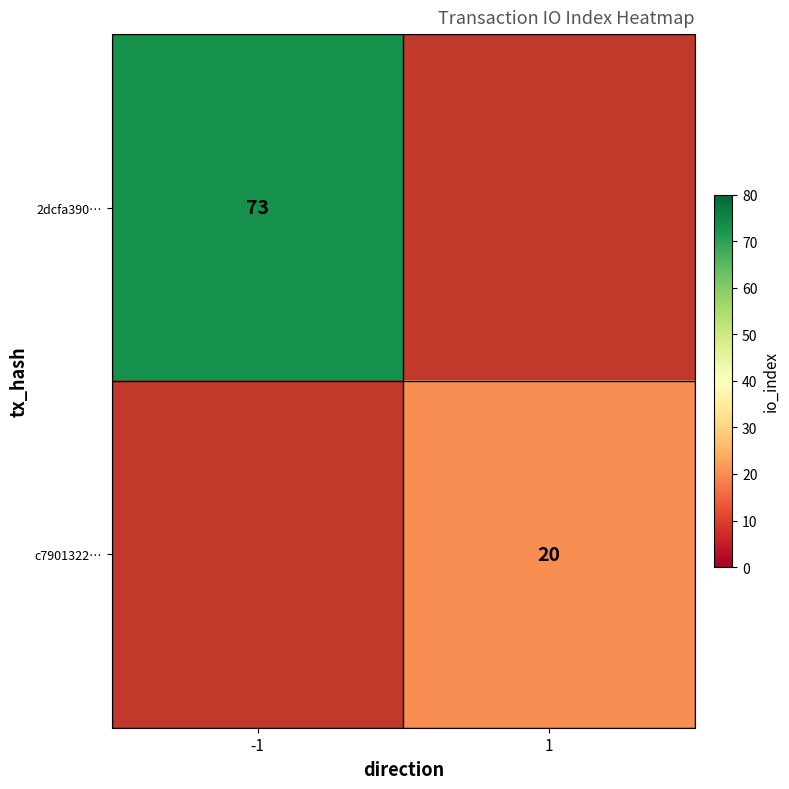

Is it true that 2dcfa390… equals 73 at -1?

True